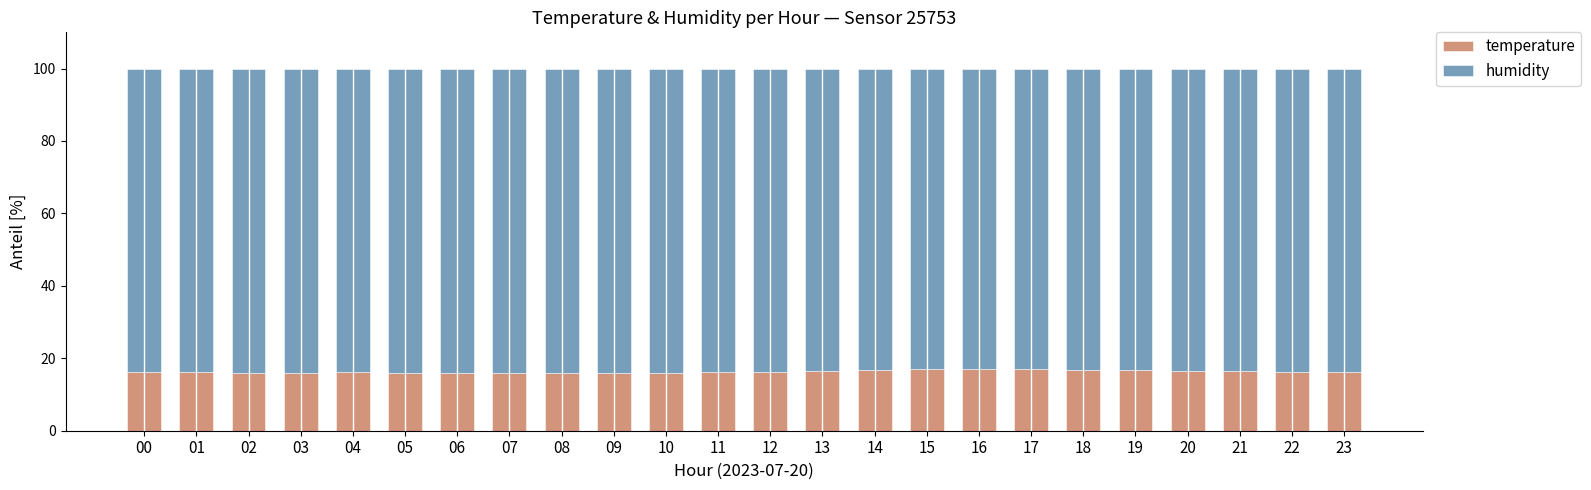

What is the sum of the temperature values at 14 and 02?

32.7